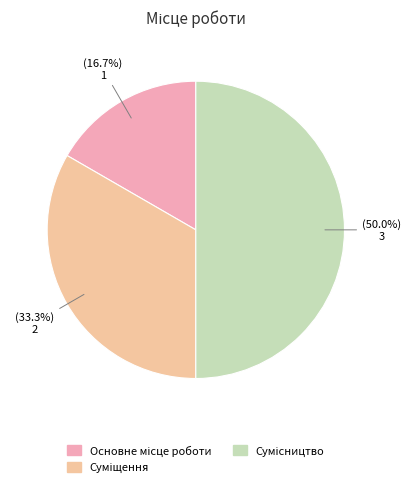

Count the number of slices in the pie.

3